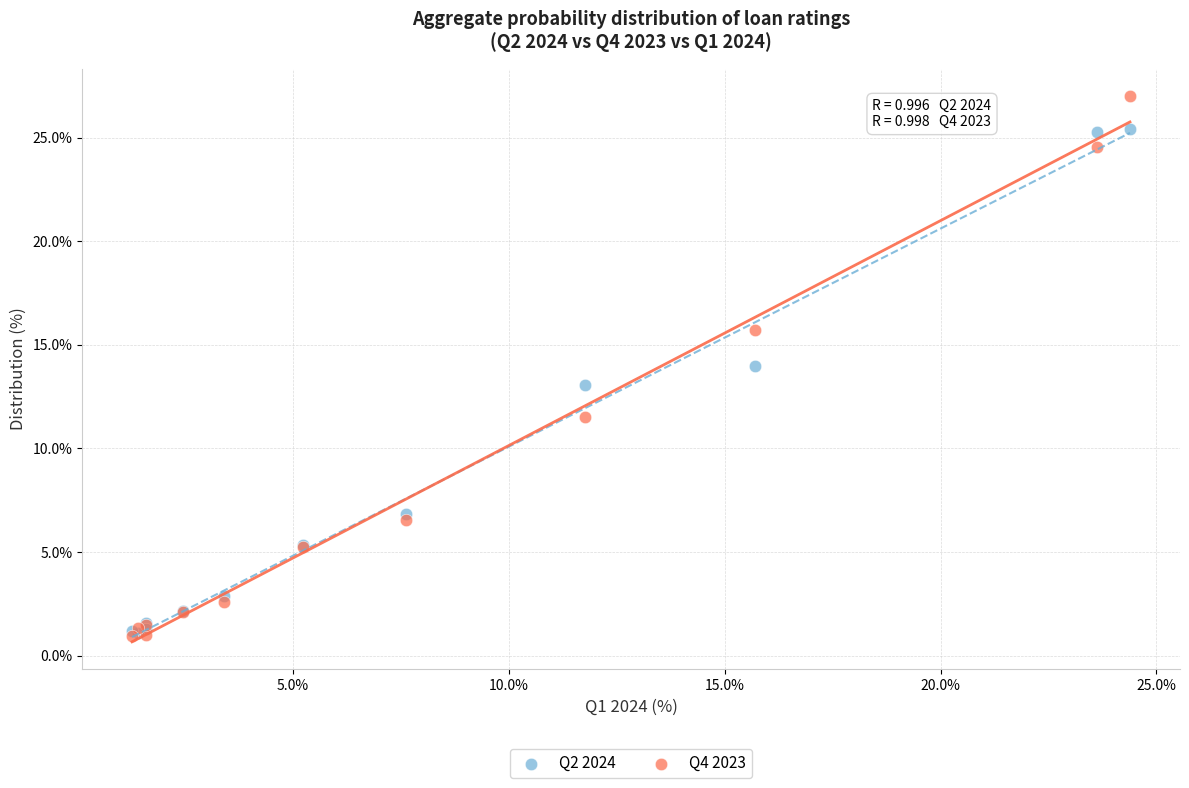

Which series reaches the maximum Y coordinate?

Q4 2023